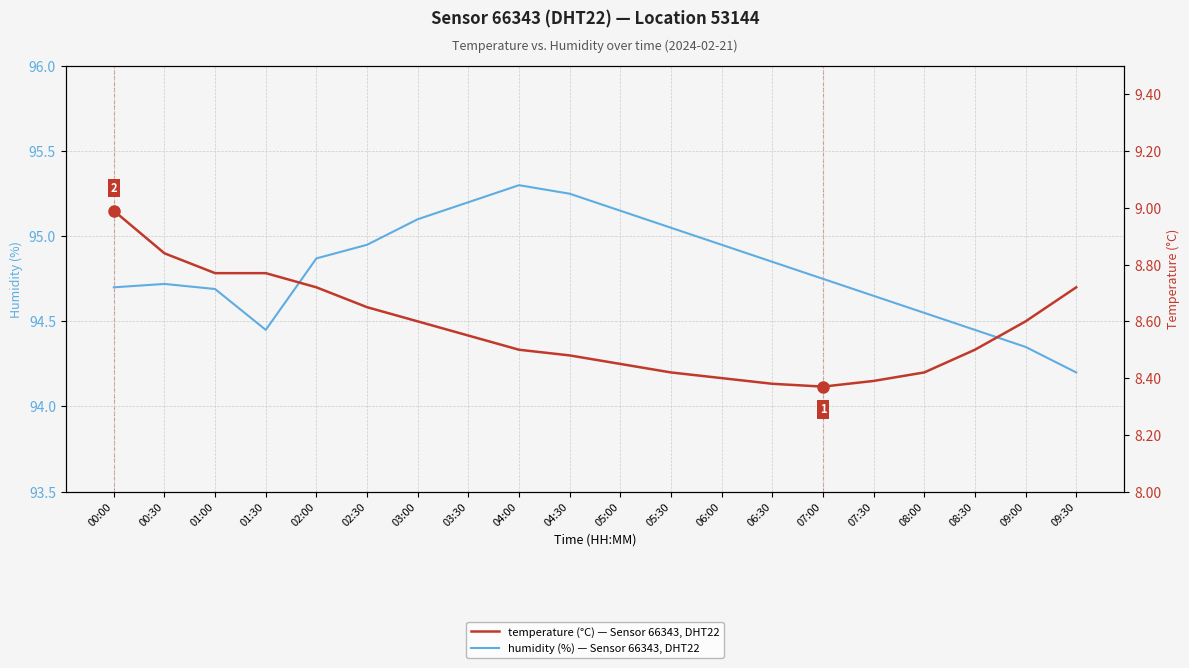

How many categories are shown in the chart?

20